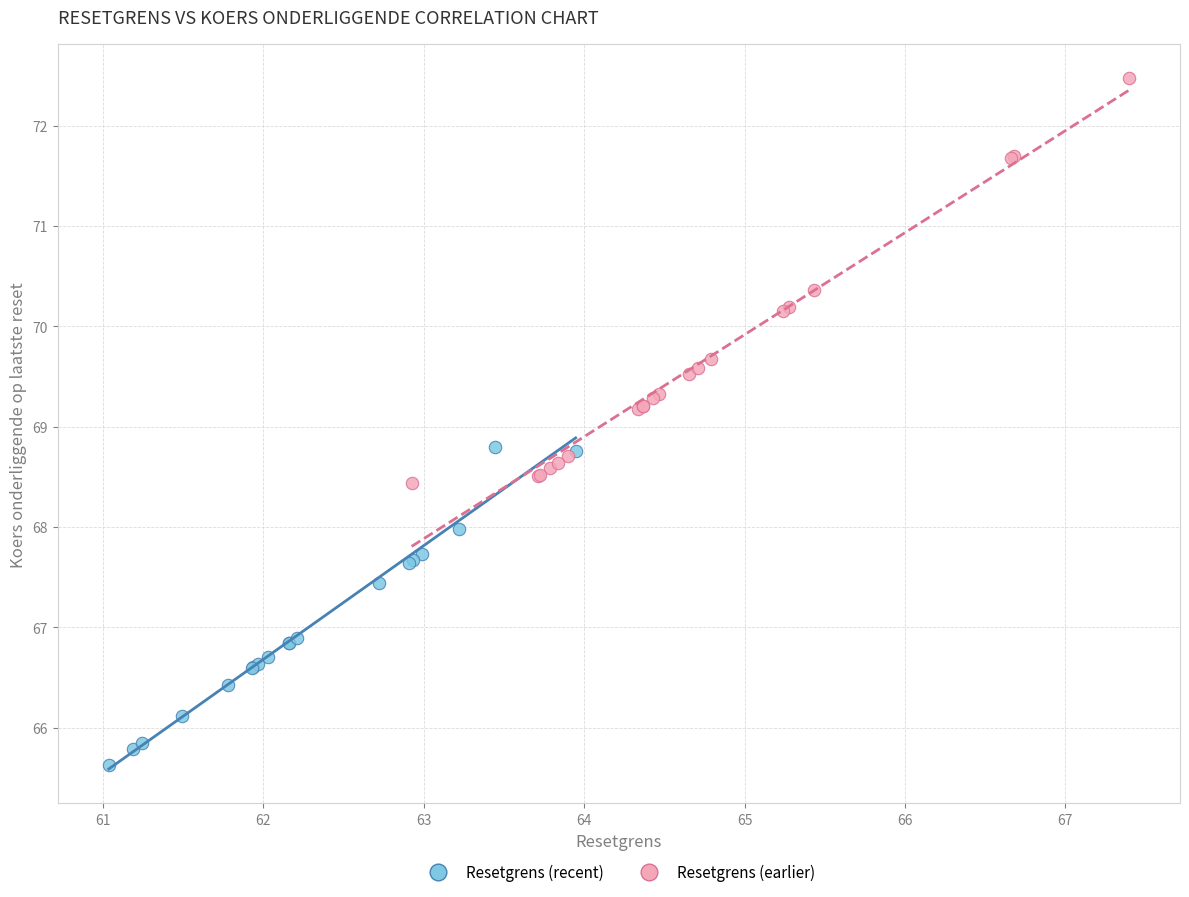

Which series reaches the minimum Y coordinate?

Resetgrens (recent)